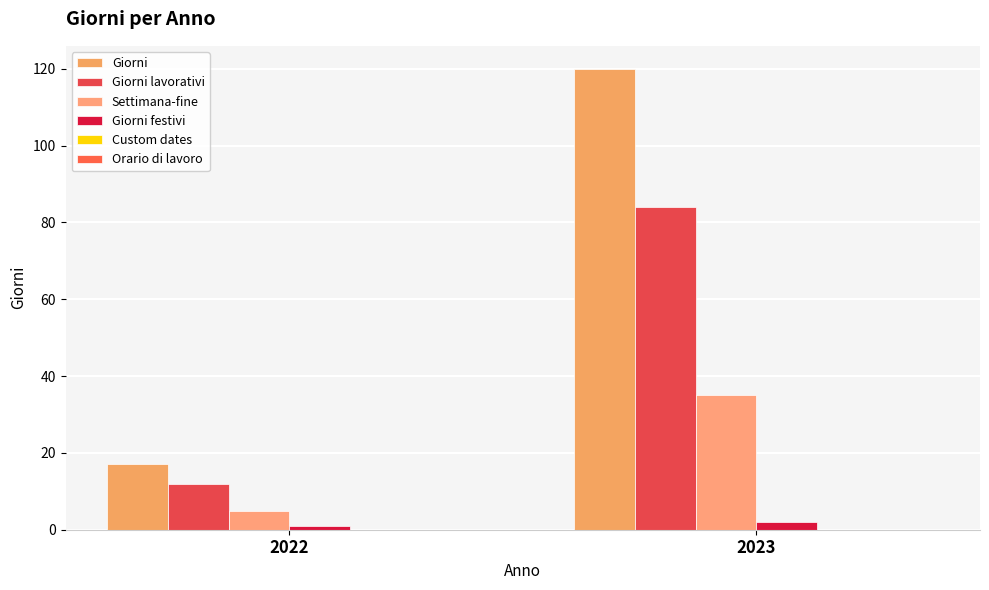

Rank the series by their maximum value, from highest to lowest.

Giorni, Giorni lavorativi, Settimana-fine, Giorni festivi